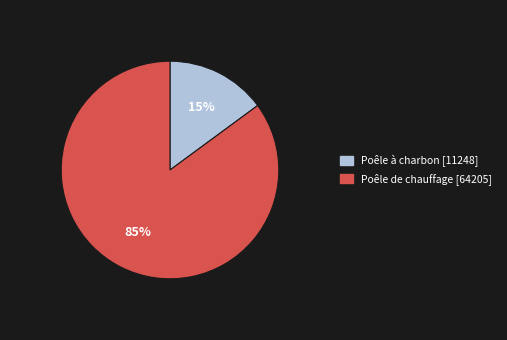

The Poêle à charbon slice represents 15% of the pie. True or false?

True